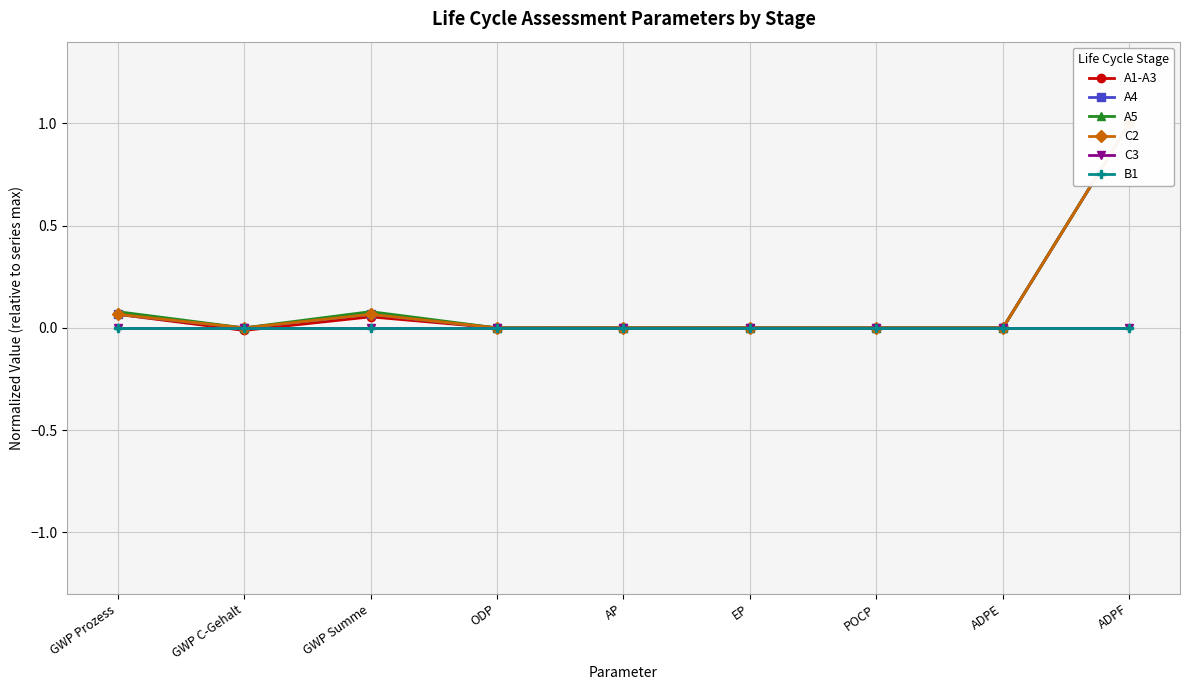

List the series in order of their peak value, highest first.

A1-A3, A4, A5, C2, C3, B1